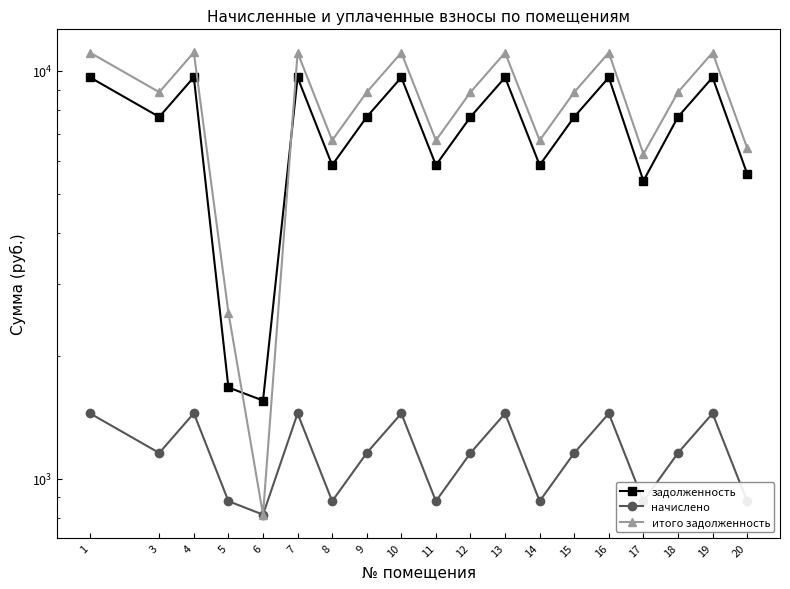

How many data points does each series have?

19